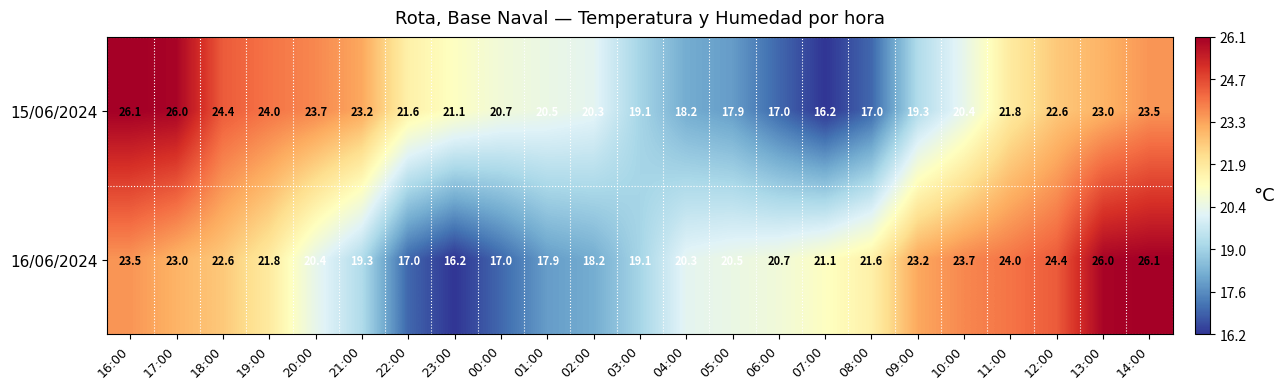

The 16/06/2024 series shows 30.4 at 01:00. True or false?

False